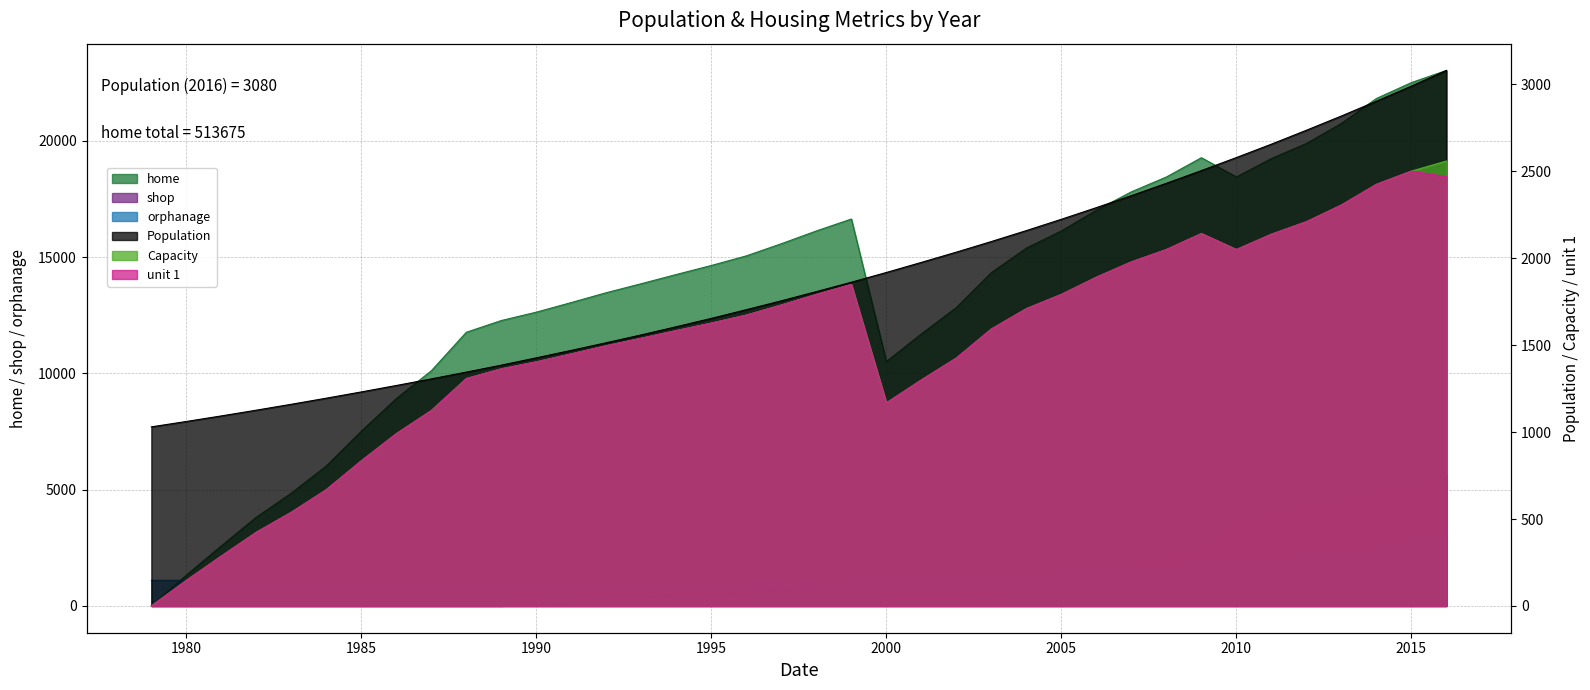

At which category is the sum across all series the highest?

2016